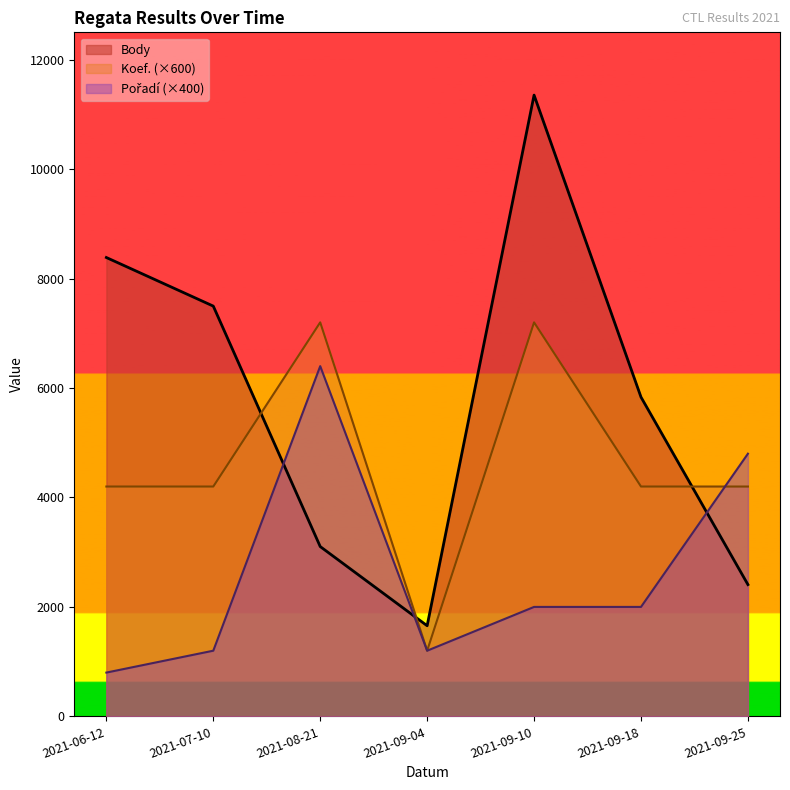

What are all the series names shown in the legend?

Body, Koef., Pořadí